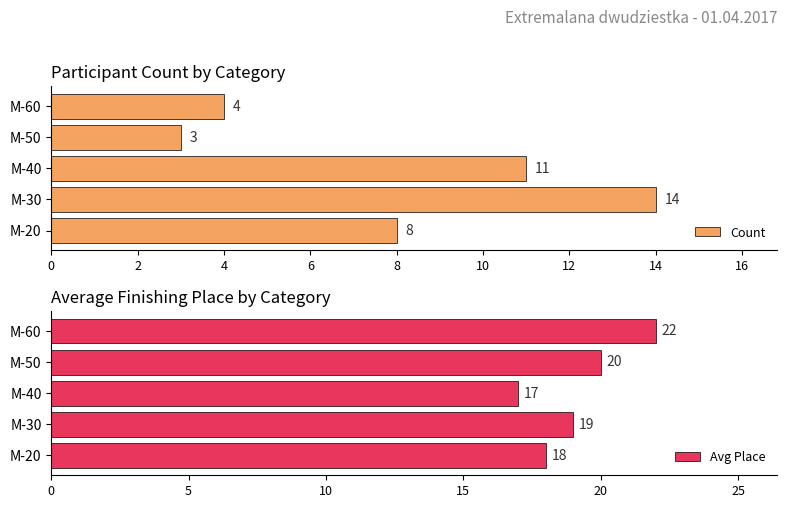

Which category has the highest value in the Count series?

M-30